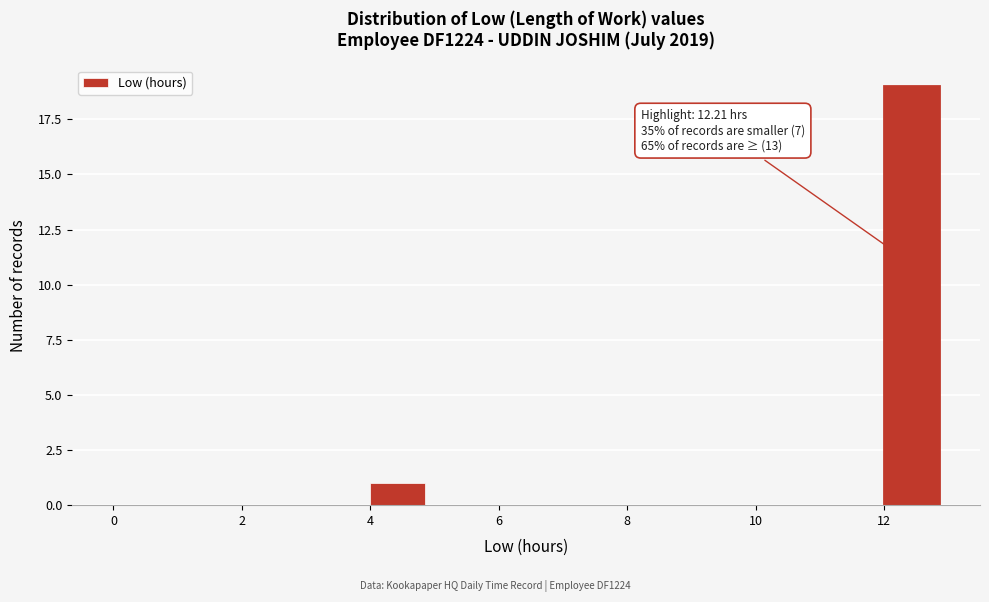

Over which range of the x-axis is the bar tallest?

12 to 13